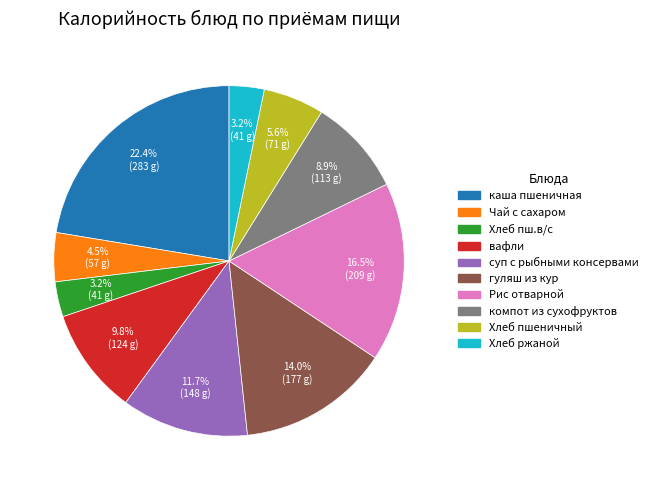

Which slice is the largest?

каша пшеничная